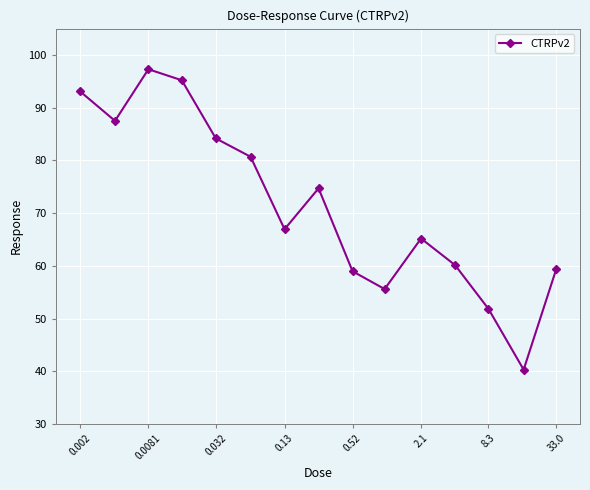

What is the greatest value displayed?

97.3